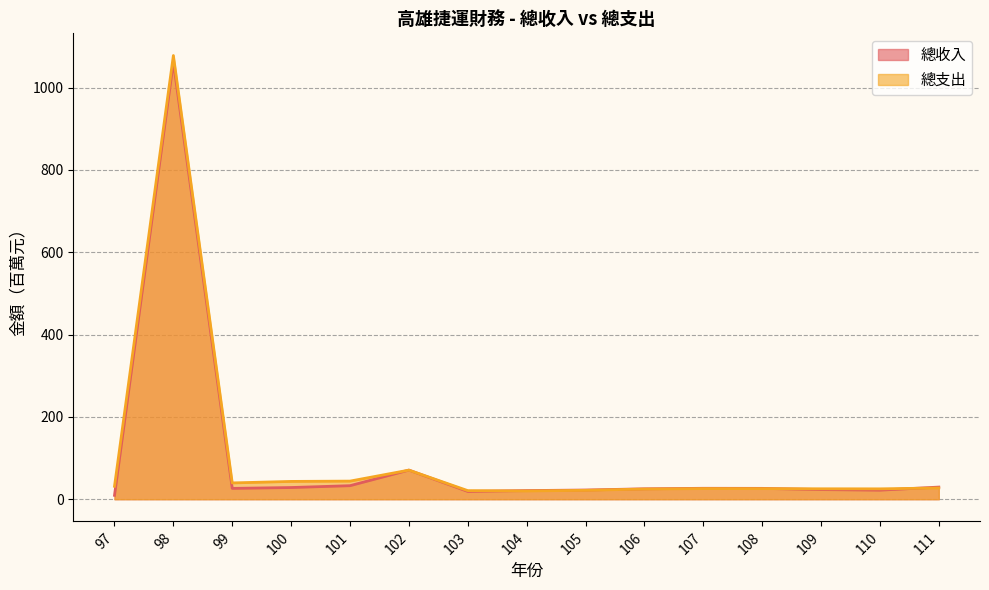

True or false: 總支出 has a value of 10.8 at 111.

False